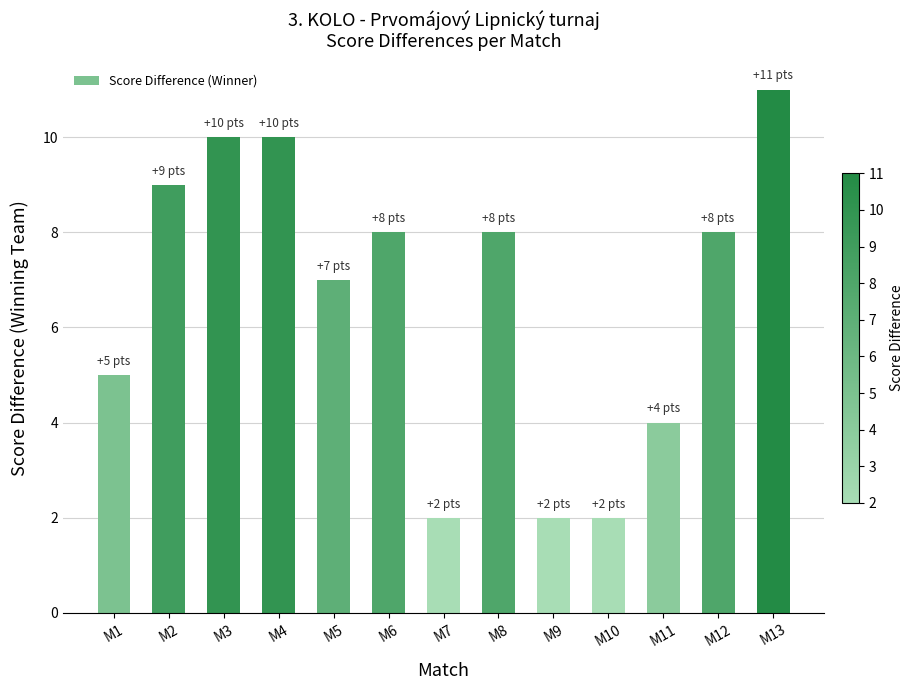

True or false: the data shows 3 at M2.

False